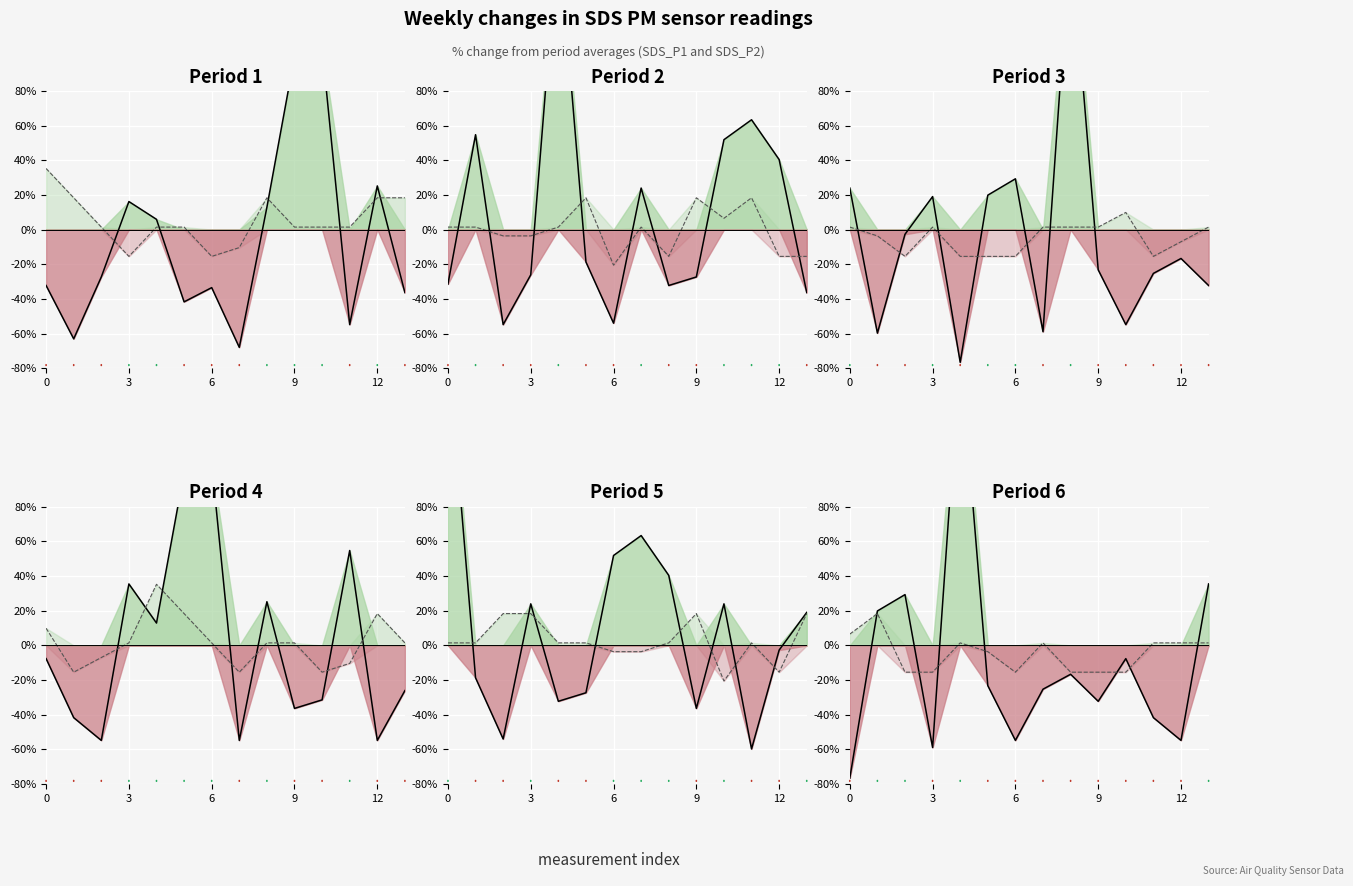

How many lines are shown in the chart?

2